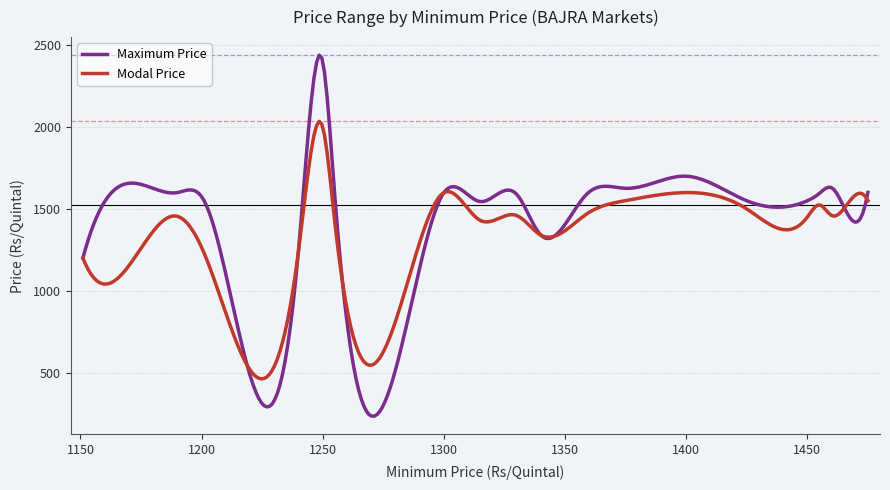

Which series has the widest spread of values?

Maximum Price